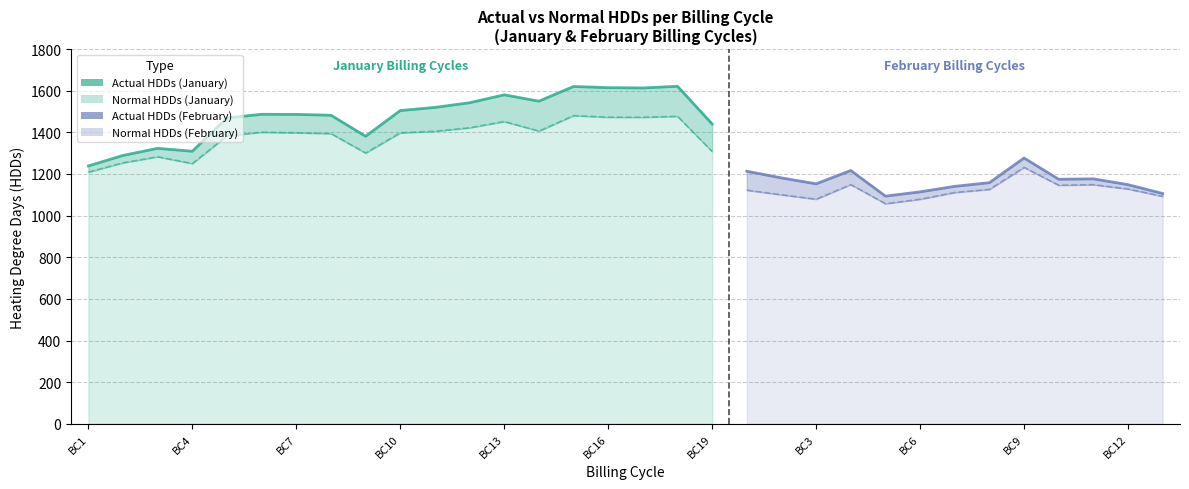

Which series has the widest spread of values?

Actual HDDs